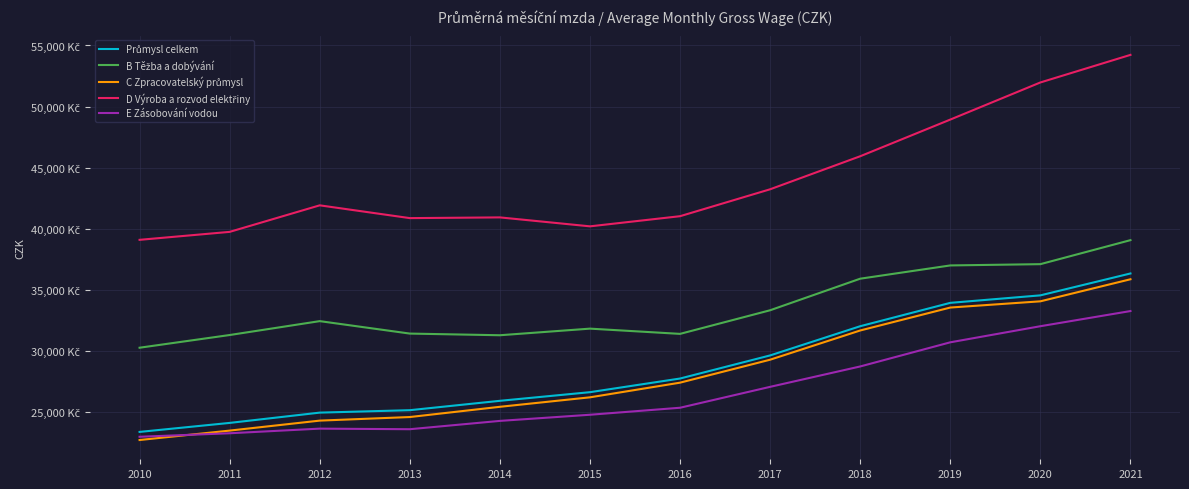

Where is Průmysl celkem nearest to the value 29861?

2017